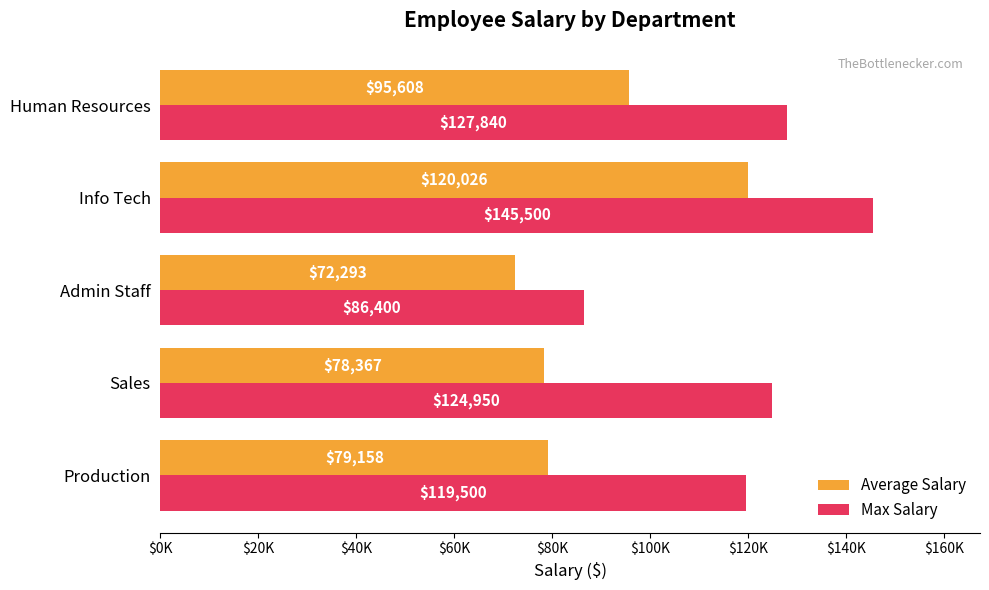

How many bars are there in total?

10